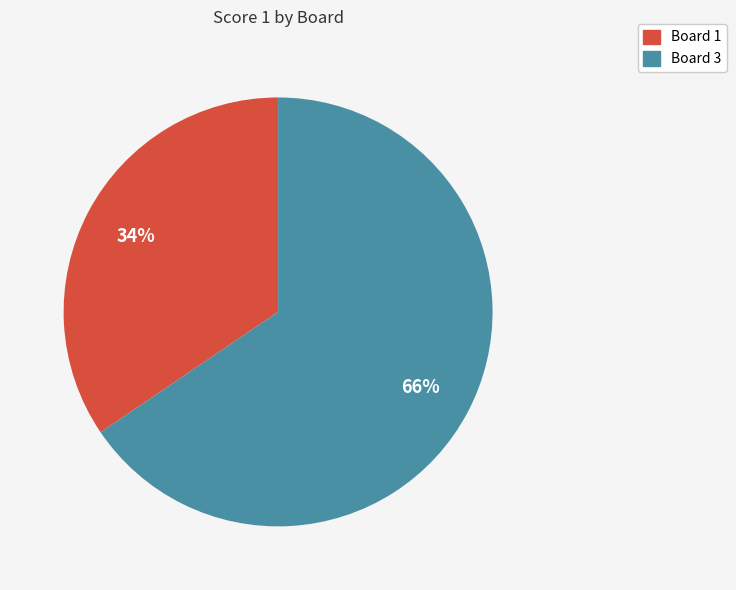

Combined, do Board 1 and Board 3 account for over 50%?

Yes